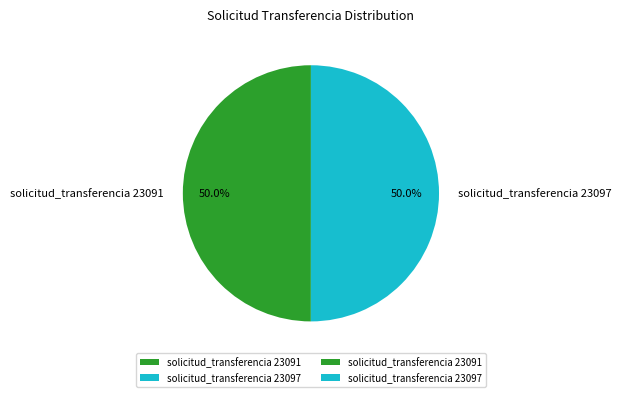

What percentage is the solicitud_transferencia 23091 slice, to the nearest percent?

50%